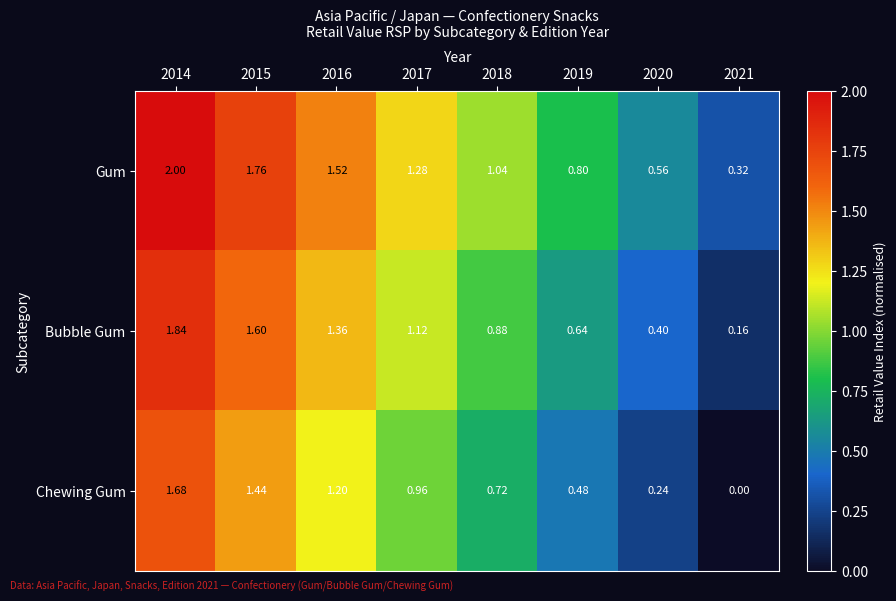

Rank the series by their maximum value, from lowest to highest.

Chewing Gum, Bubble Gum, Gum